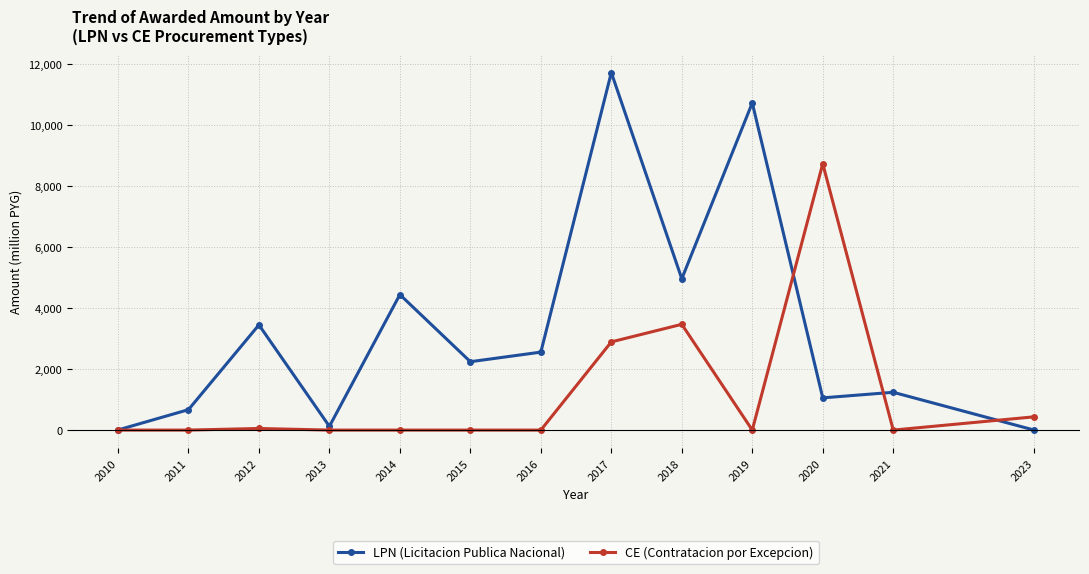

Is the value of LPN (Licitacion Publica Nacional) at 2014 greater than the value of CE (Contratacion por Excepcion) at 2013?

Yes